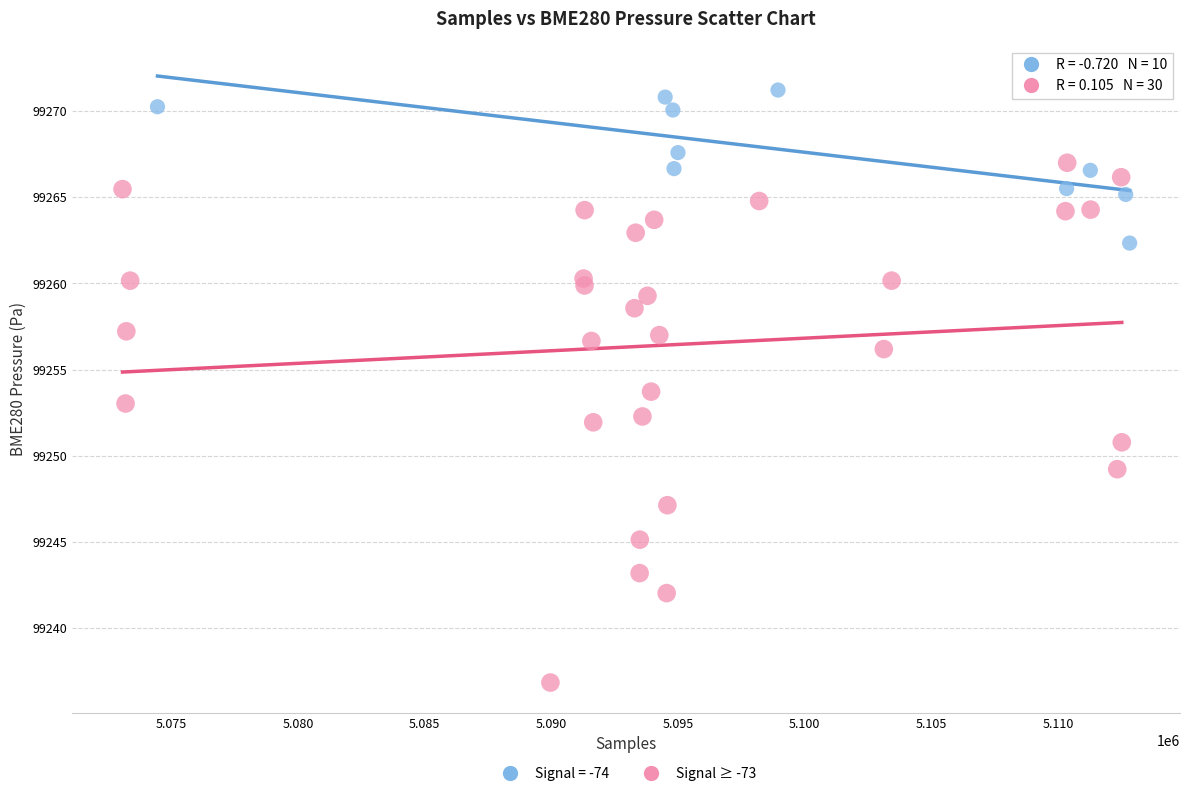

Which series reaches the minimum Y coordinate?

Signal ≥ -73